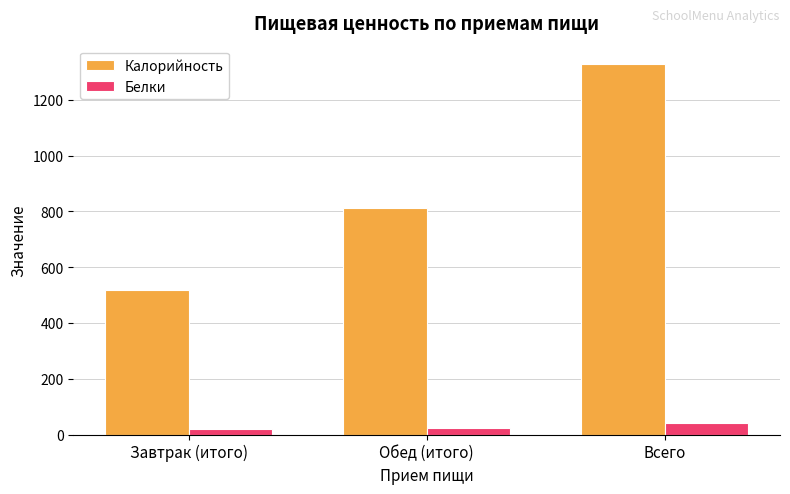

What is the label of the 2nd bar from the left?

Обед (итого)